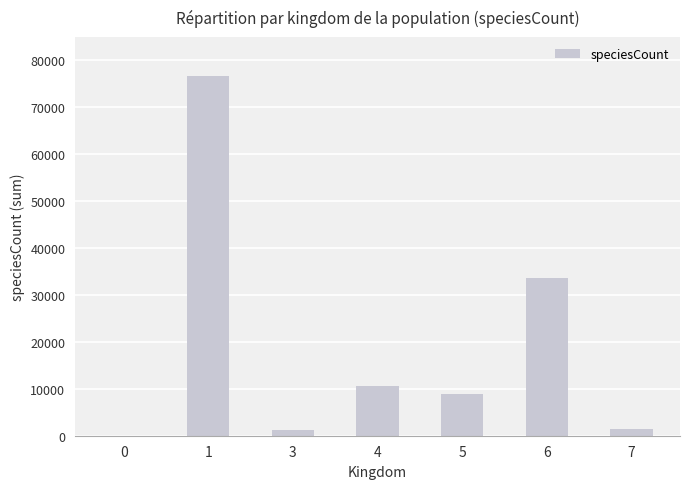

What value does the data have at 4, to the nearest 50?

10550